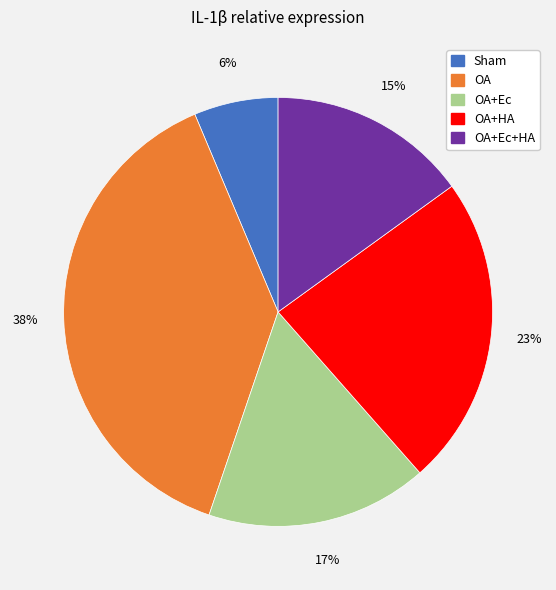

To the nearest percent, what is the average slice percentage?

20%